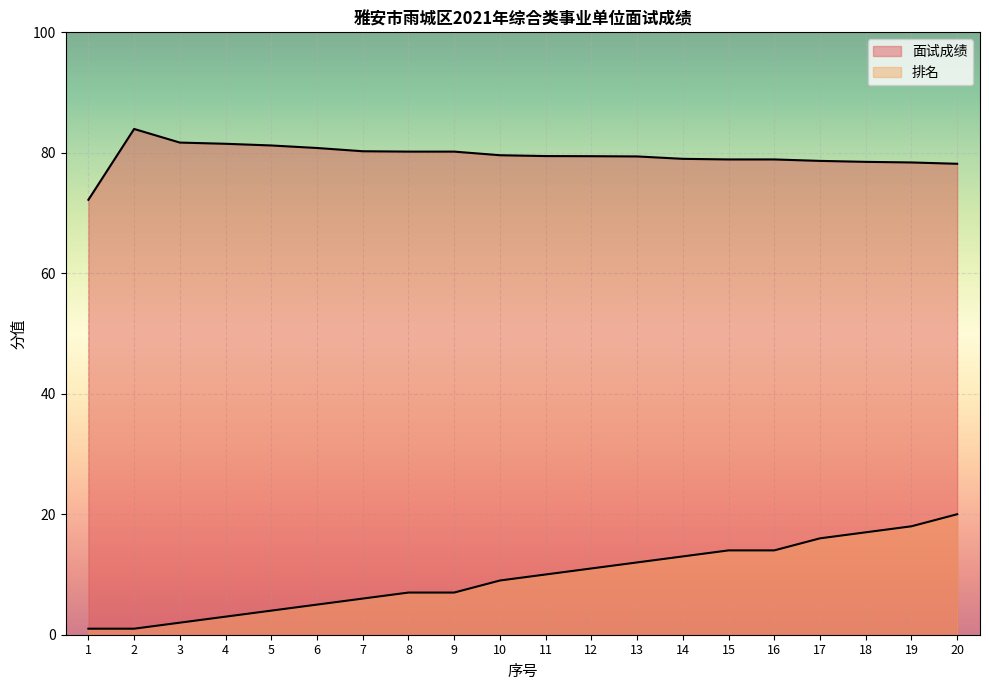

Reading left to right, what are all the values shown in this chart?

面试成绩: 1=72.2	2=84.0	3=81.7	4=81.5	5=81.2	6=80.8	7=80.3	8=80.2	9=80.2	10=79.6	11=79.5	12=79.4	13=79.4	14=79.0	15=78.9	16=78.9	17=78.7	18=78.5	19=78.4	20=78.2
排名: 1=1.0	2=1.0	3=2.0	4=3.0	5=4.0	6=5.0	7=6.0	8=7.0	9=7.0	10=9.0	11=10.0	12=11.0	13=12.0	14=13.0	15=14.0	16=14.0	17=16.0	18=17.0	19=18.0	20=20.0